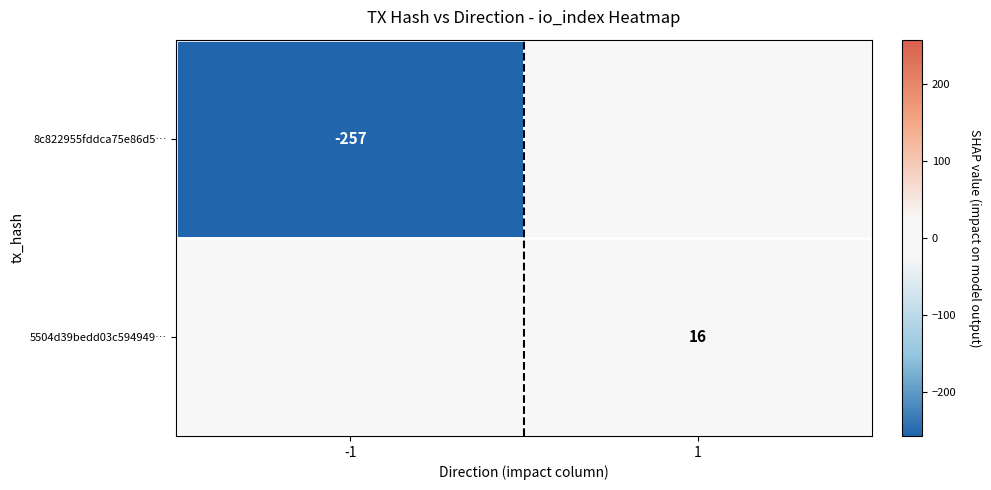

Is it true that 8c822955fddca75e86d5… equals -257 at -1?

True